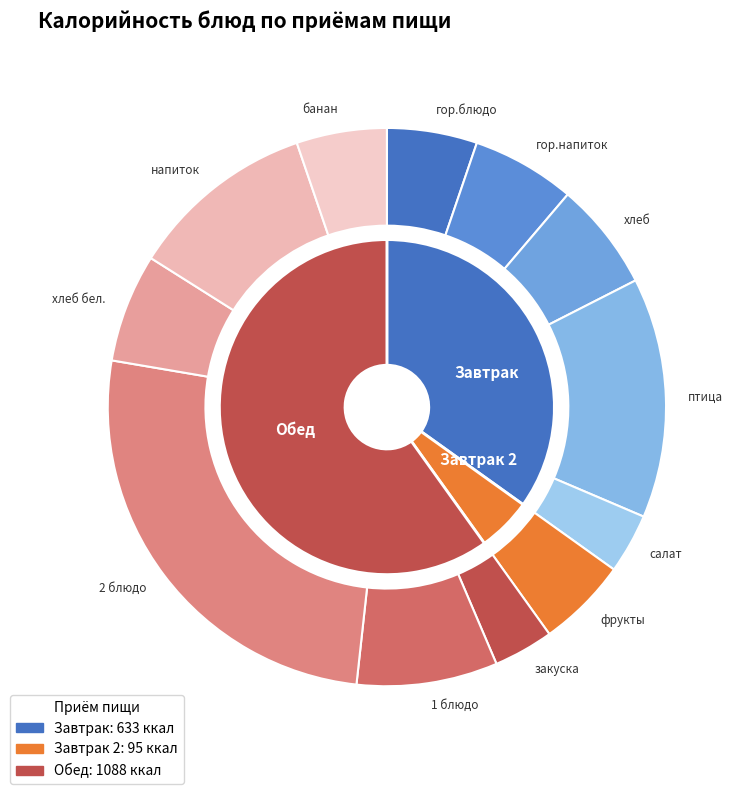

How many segments does this pie chart have?

12